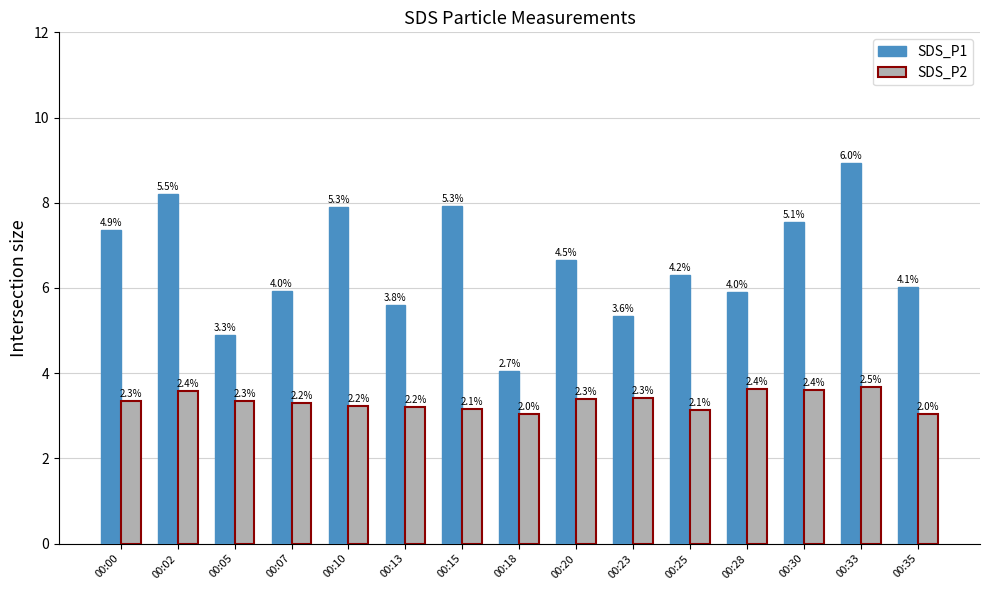

Reading left to right, extract all data points from this chart.

SDS_P1: 7.3	8.2	4.9	5.9	7.9	5.6	7.9	4.0	6.7	5.3	6.3	5.9	7.5	8.9	6.0
SDS_P2: 3.4	3.6	3.4	3.3	3.2	3.2	3.1	3.0	3.4	3.4	3.1	3.6	3.6	3.7	3.0